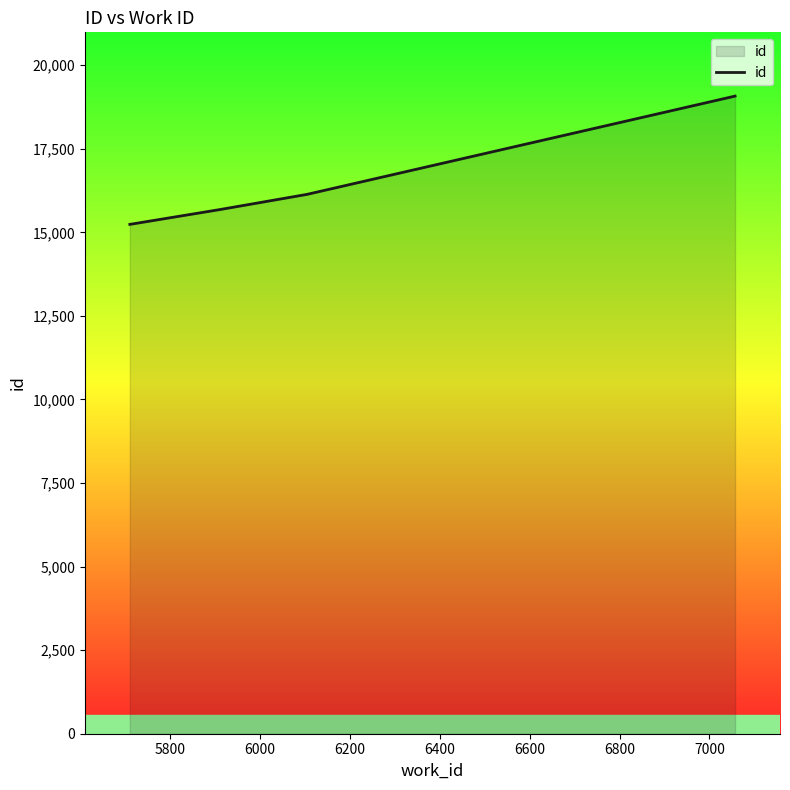

What is the sum of all values?

81803